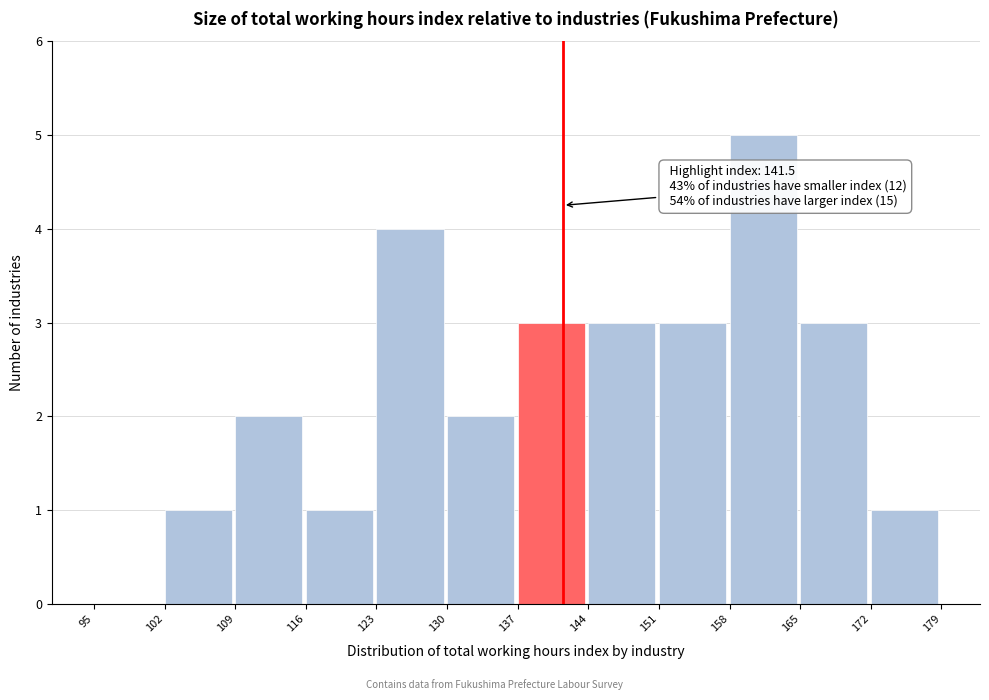

Which range on the x-axis has the tallest bar?

158 to 165